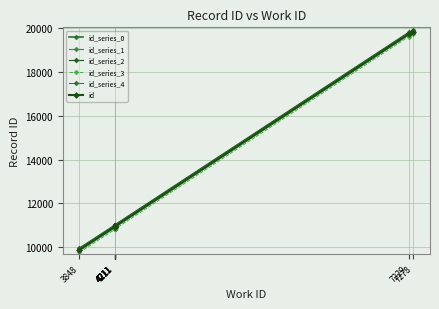

True or false: id_series_1 has more than 1 points higher than both neighbors.

False